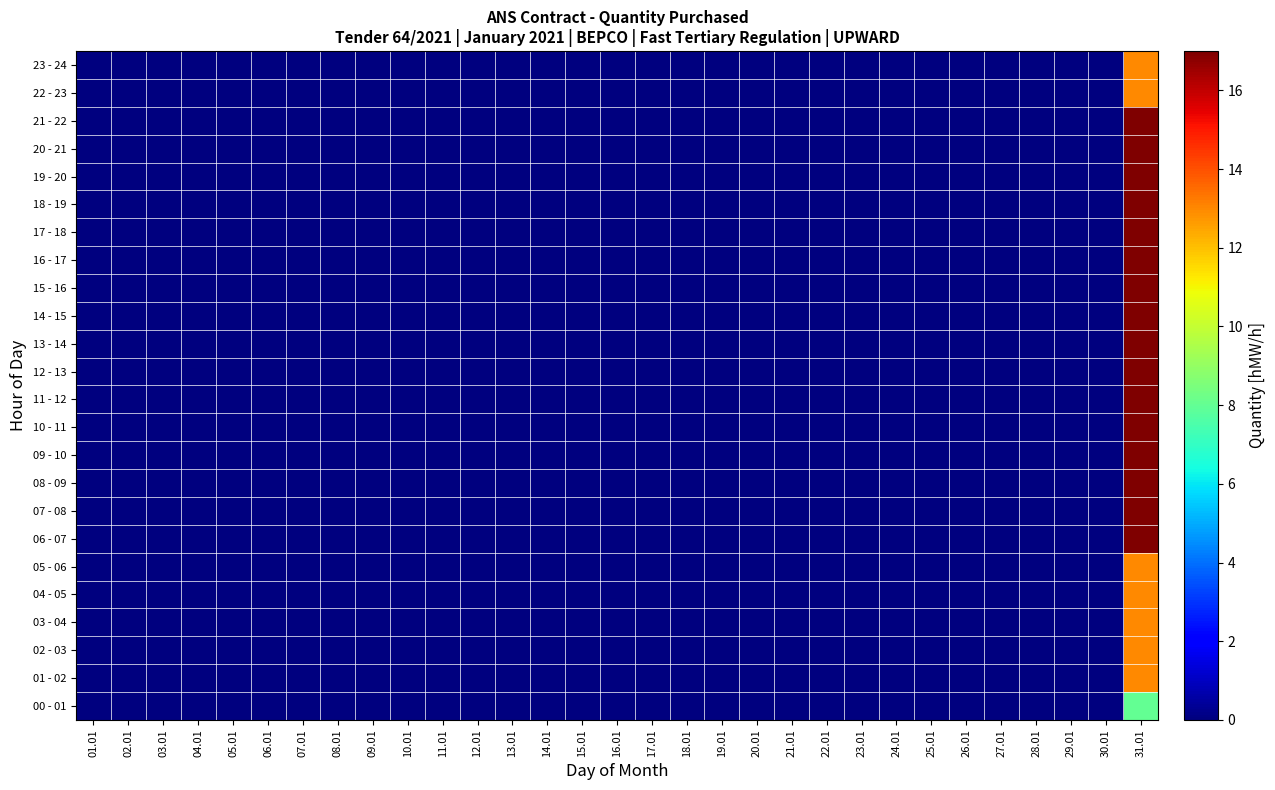

At how many categories does at least one series exceed 9?

1